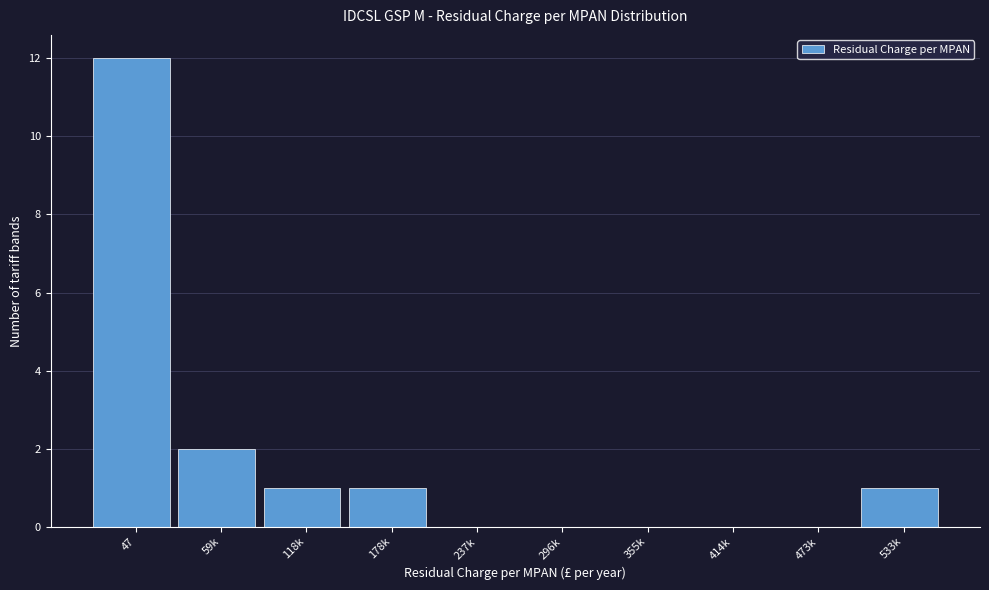

Reading right to left, what are all the values shown in this chart?

533k=1	473k=0	414k=0	355k=0	296k=0	237k=0	178k=1	118k=1	59k=2	47=12